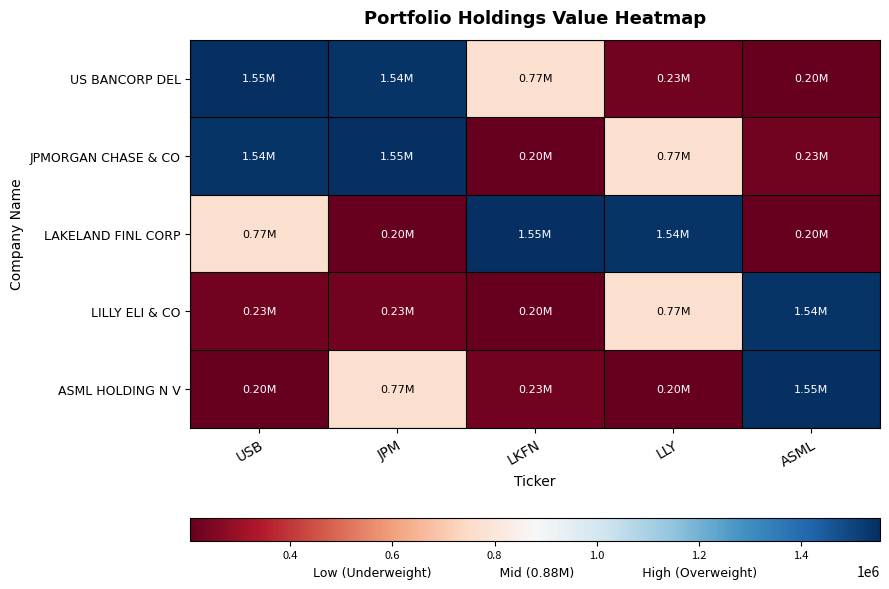

Reading left to right, list all the values displayed in this chart.

US BANCORP DEL: USB=1555000	JPM=1541000	LKFN=772000	LLY=229000	ASML=204000
JPMORGAN CHASE & CO: USB=1541000	JPM=1555000	LKFN=204000	LLY=772000	ASML=229000
LAKELAND FINL CORP: USB=772000	JPM=204000	LKFN=1555000	LLY=1541000	ASML=204000
LILLY ELI & CO: USB=229000	JPM=229000	LKFN=204000	LLY=772000	ASML=1541000
ASML HOLDING N V: USB=204000	JPM=772000	LKFN=229000	LLY=204000	ASML=1555000